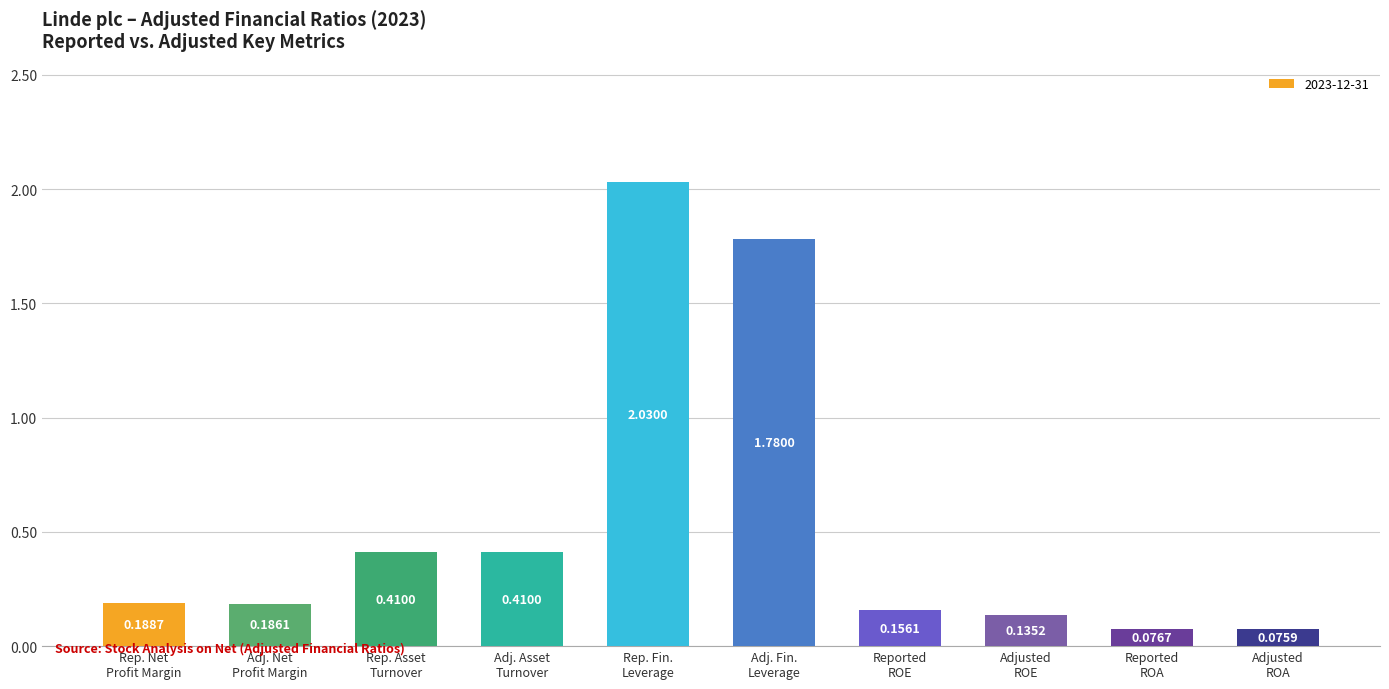

What is the sum of all values?

5.4